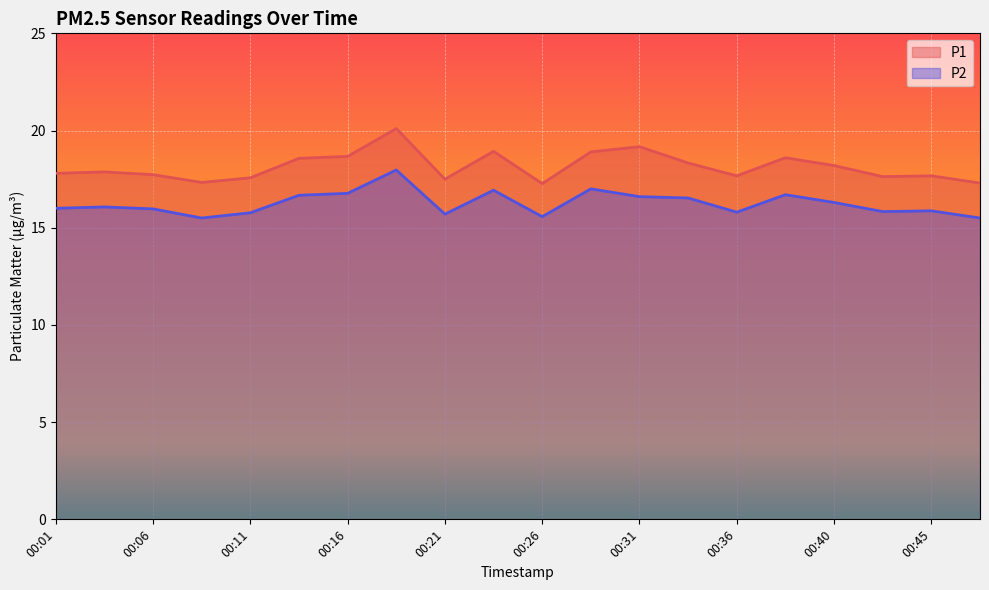

What is the approximate value of P1 at 00:21?

17.5